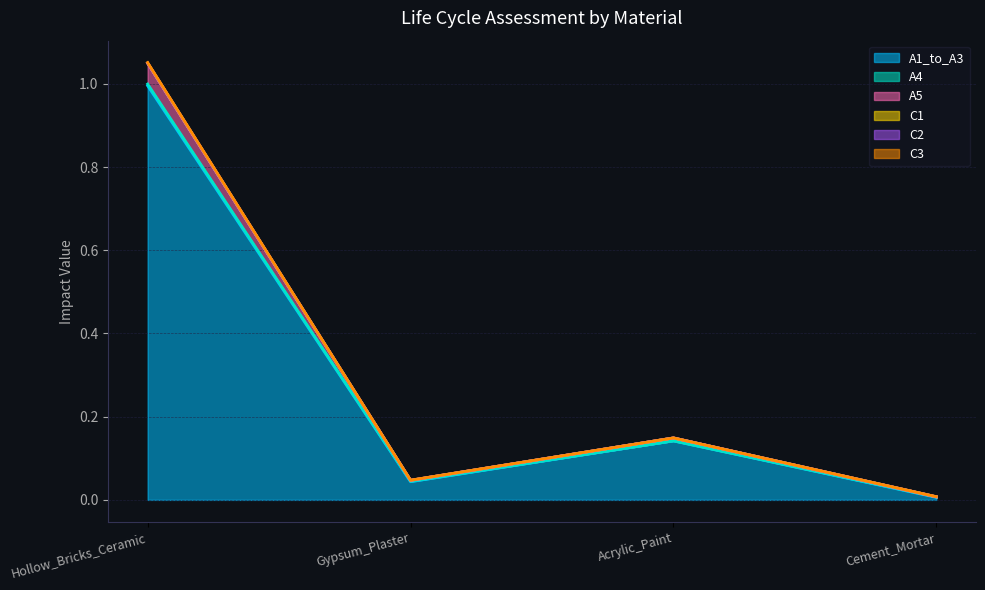

Reading right to left, extract all data points from this chart.

A1_to_A3: Cement_Mortar=0.0	Acrylic_Paint=0.1	Gypsum_Plaster=0.0	Hollow_Bricks_Ceramic=1.0
A4: Cement_Mortar=0.0	Acrylic_Paint=0.0	Gypsum_Plaster=0.0	Hollow_Bricks_Ceramic=0.0
A5: Cement_Mortar=0.0	Acrylic_Paint=0.0	Gypsum_Plaster=0.0	Hollow_Bricks_Ceramic=0.1
C1: Cement_Mortar=0.0	Acrylic_Paint=0.0	Gypsum_Plaster=0.0	Hollow_Bricks_Ceramic=0.0
C2: Cement_Mortar=0.0	Acrylic_Paint=0.0	Gypsum_Plaster=0.0	Hollow_Bricks_Ceramic=0.0
C3: Cement_Mortar=0.0	Acrylic_Paint=0.0	Gypsum_Plaster=0.0	Hollow_Bricks_Ceramic=0.0